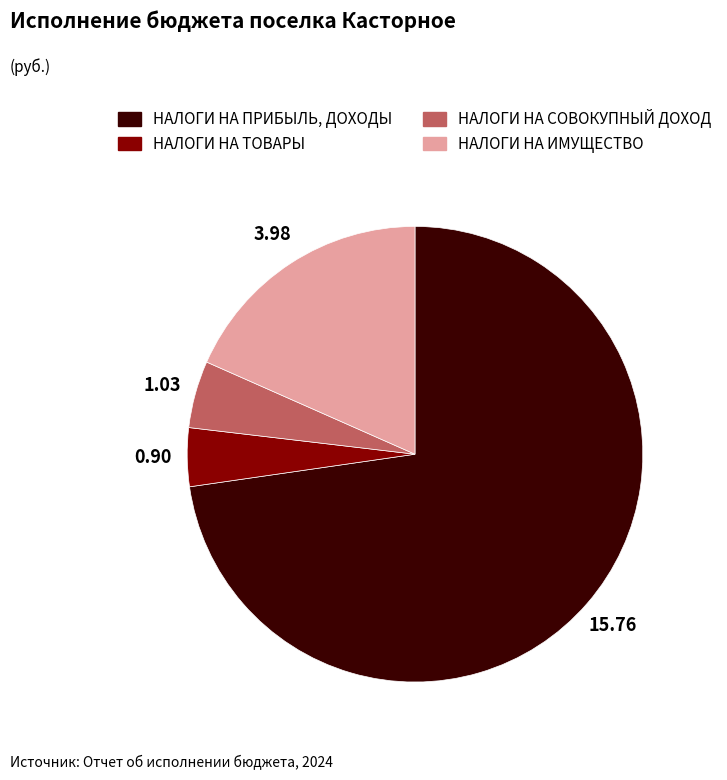

Between НАЛОГИ НА СОВОКУПНЫЙ ДОХОД and НАЛОГИ НА ТОВАРЫ, which is larger?

НАЛОГИ НА СОВОКУПНЫЙ ДОХОД